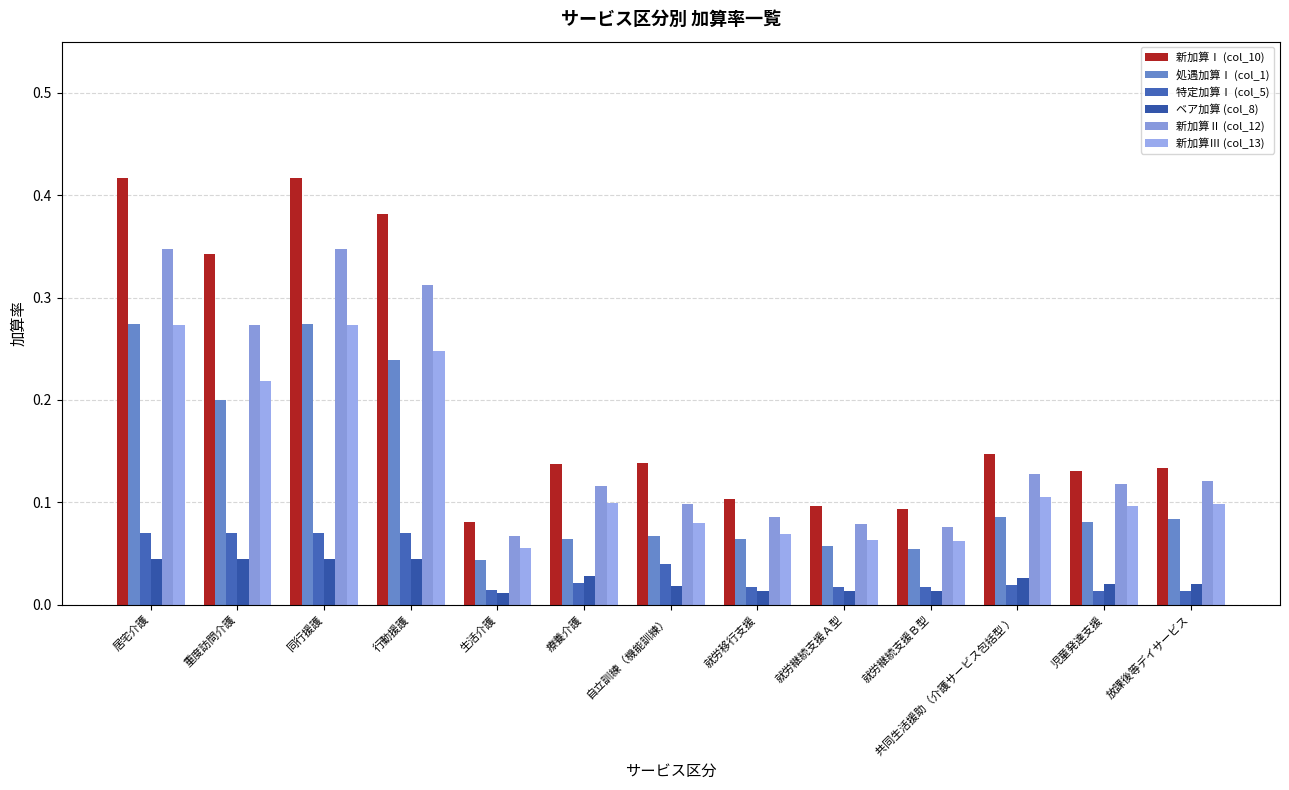

Which series changed the most between 行動援護 and 児童発達支援?

新加算Ⅰ (col_10)